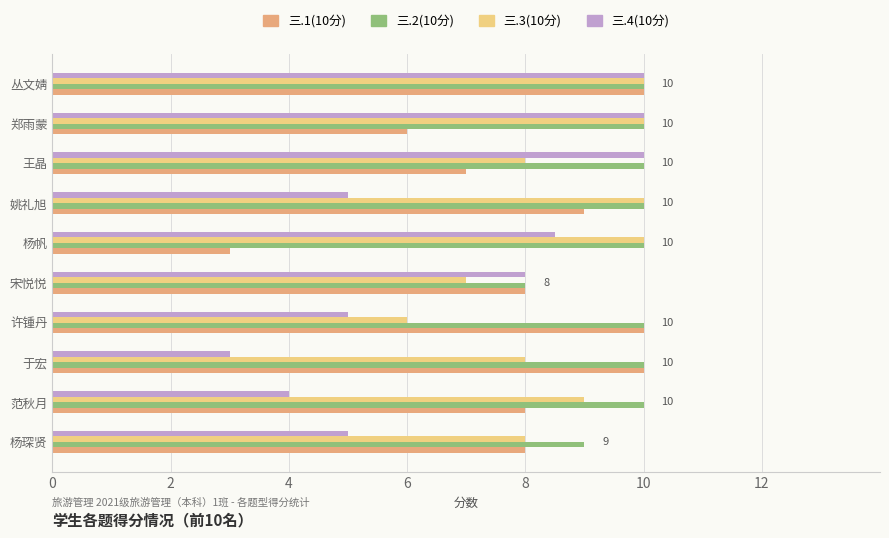

Between 杨琛贤 and 丛文婧, which series saw the biggest shift?

三.4(10分)